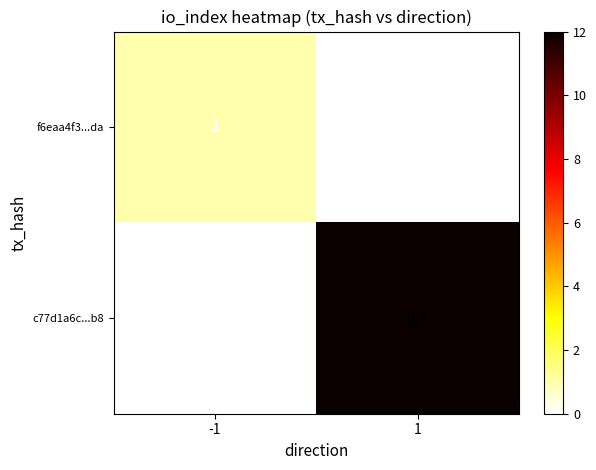

What is the greatest value displayed?

12